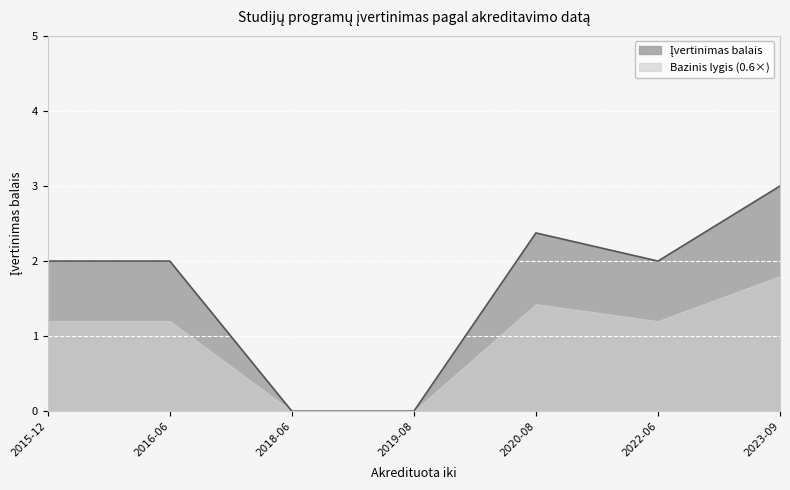

At which category is the sum across all series the highest?

2023-09